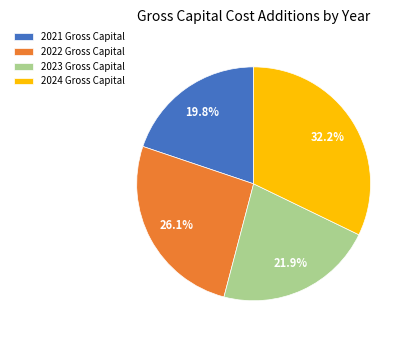

Count the number of slices in the pie.

4